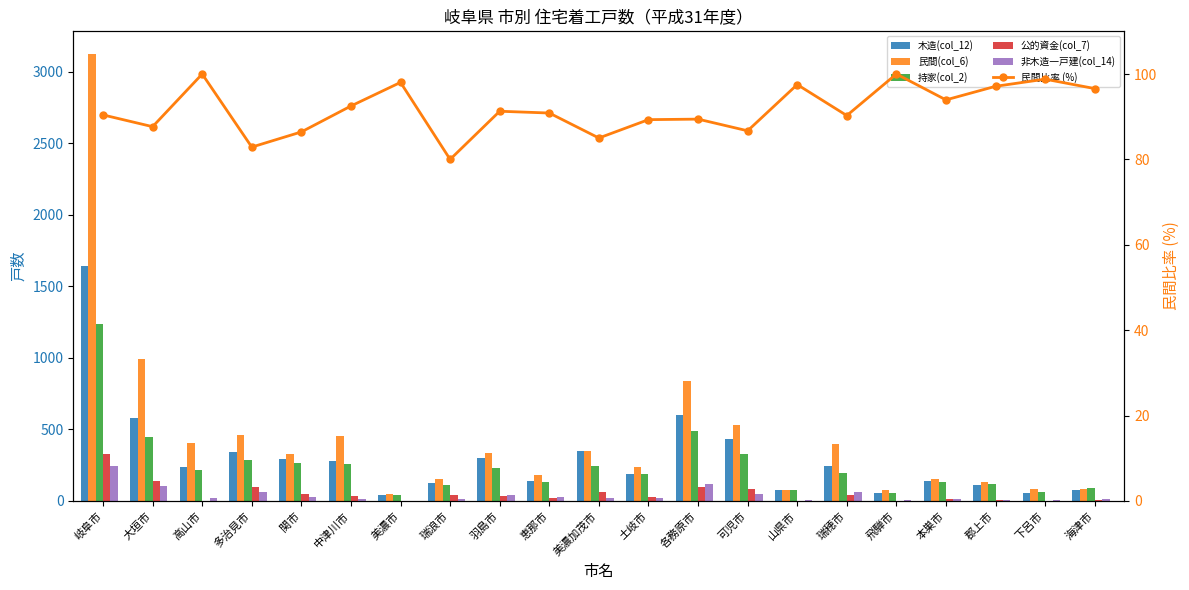

What position from the left is 可児市?

14